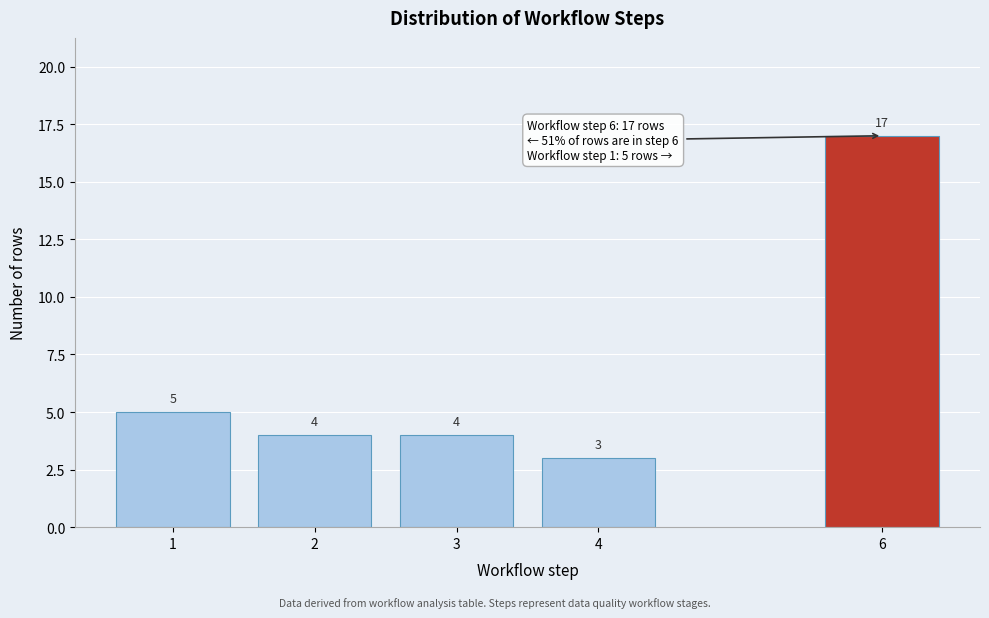

Reading left to right, extract all data points from this chart.

1=5	2=4	3=4	4=3	6=17